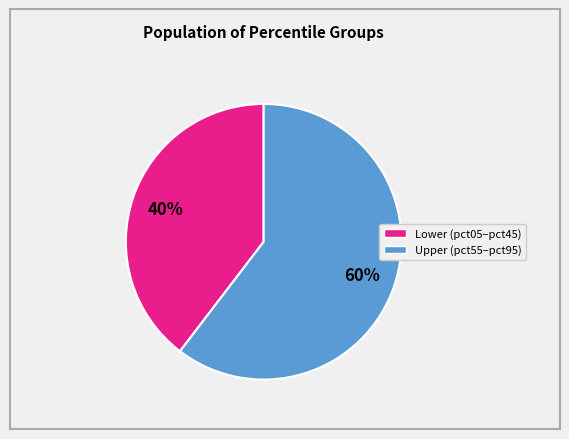

How many slices are in this pie chart?

2